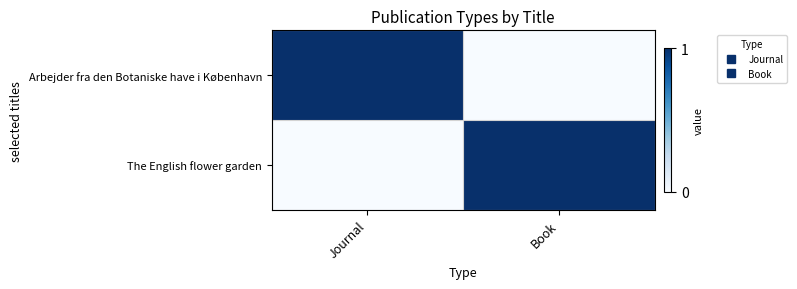

Reading right to left, transcribe all the data shown in this chart.

Arbejder fra den Botaniske have i København: Book=0	Journal=1
The English flower garden: Book=1	Journal=0